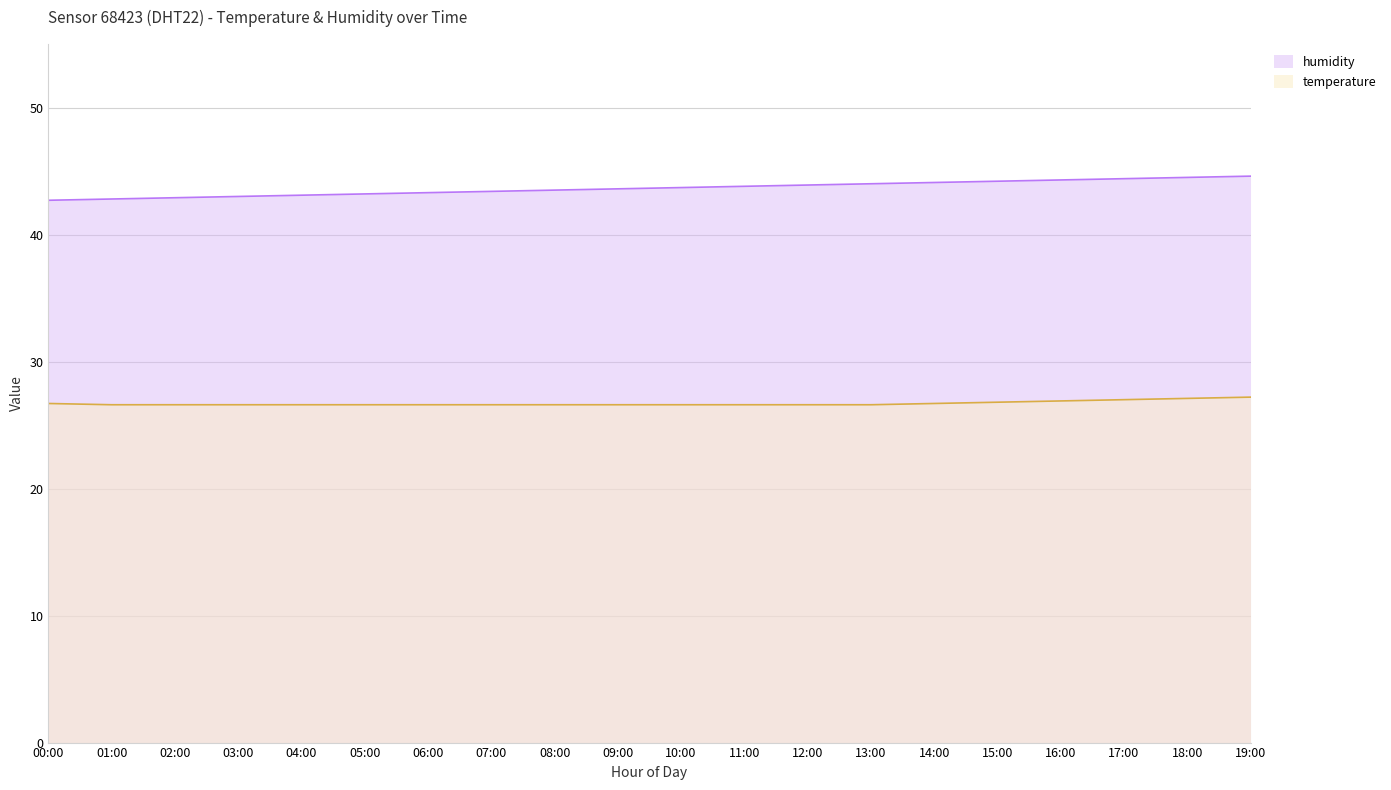

The humidity series shows 75.1 at 07:00. True or false?

False